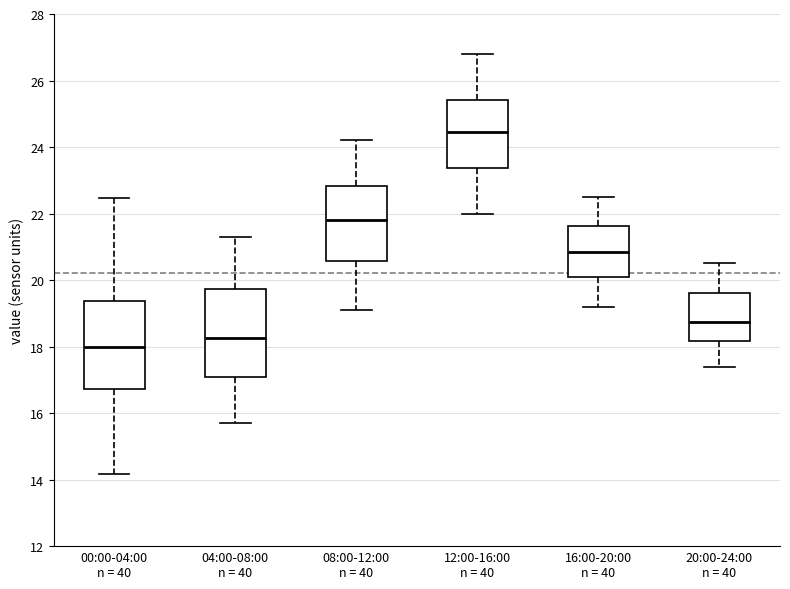

Reading left to right, read every box against the y-axis: the position of its median line, the range the box covers, and the ends of its whiskers. The values are not printed on the chart, so give them approximately, as read against the axis.

00:00-04:00 n = 40: median 18.0, box 16.8 to 19.4, whiskers 14.2 to 22.4
04:00-08:00 n = 40: median 18.2, box 17.0 to 19.8, whiskers 15.8 to 21.4
08:00-12:00 n = 40: median 21.8, box 20.6 to 22.8, whiskers 19.2 to 24.2
12:00-16:00 n = 40: median 24.4, box 23.4 to 25.4, whiskers 22.0 to 26.8
16:00-20:00 n = 40: median 20.8, box 20.2 to 21.6, whiskers 19.2 to 22.6
20:00-24:00 n = 40: median 18.8, box 18.2 to 19.6, whiskers 17.4 to 20.6